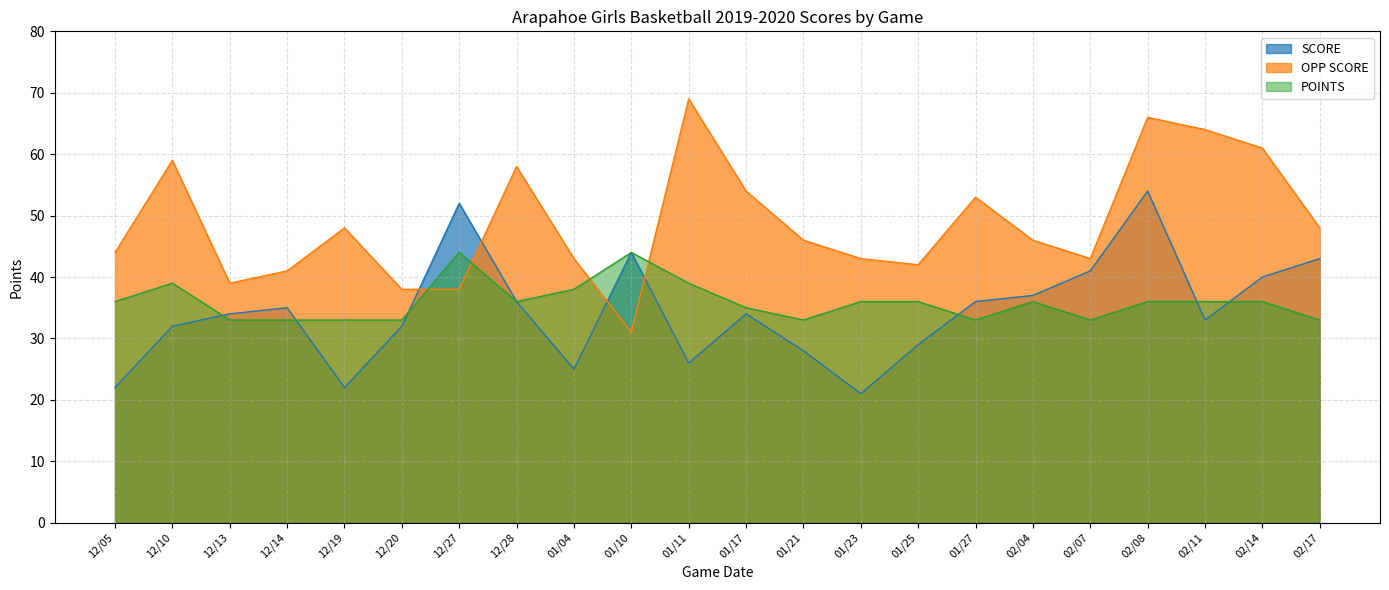

Which series changed the most between 12/05 and 01/04?

SCORE